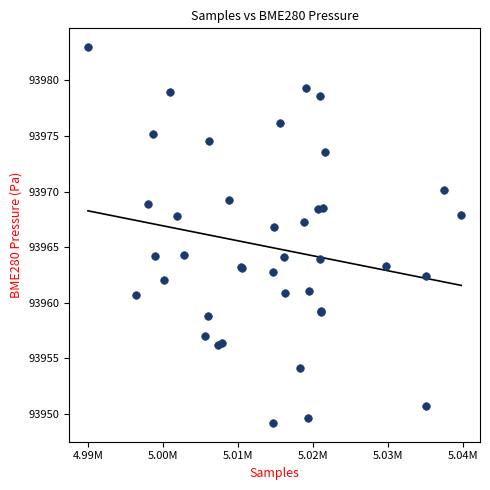

What Y value in the scatter plot is closest to 93966?

93966.8